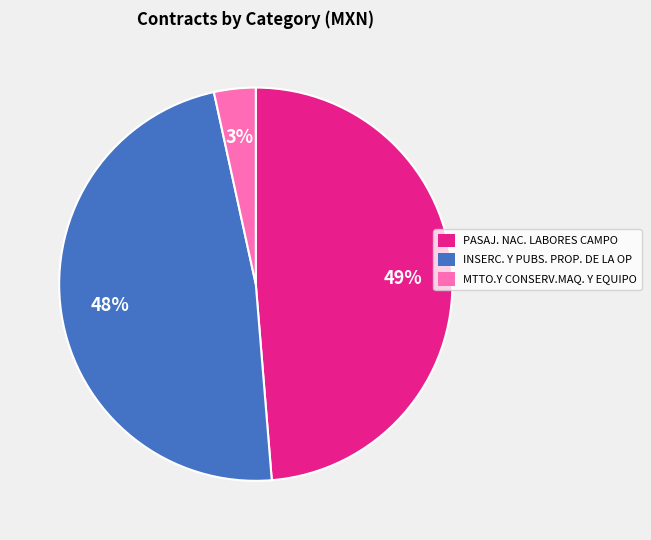

Count the number of slices in the pie.

3